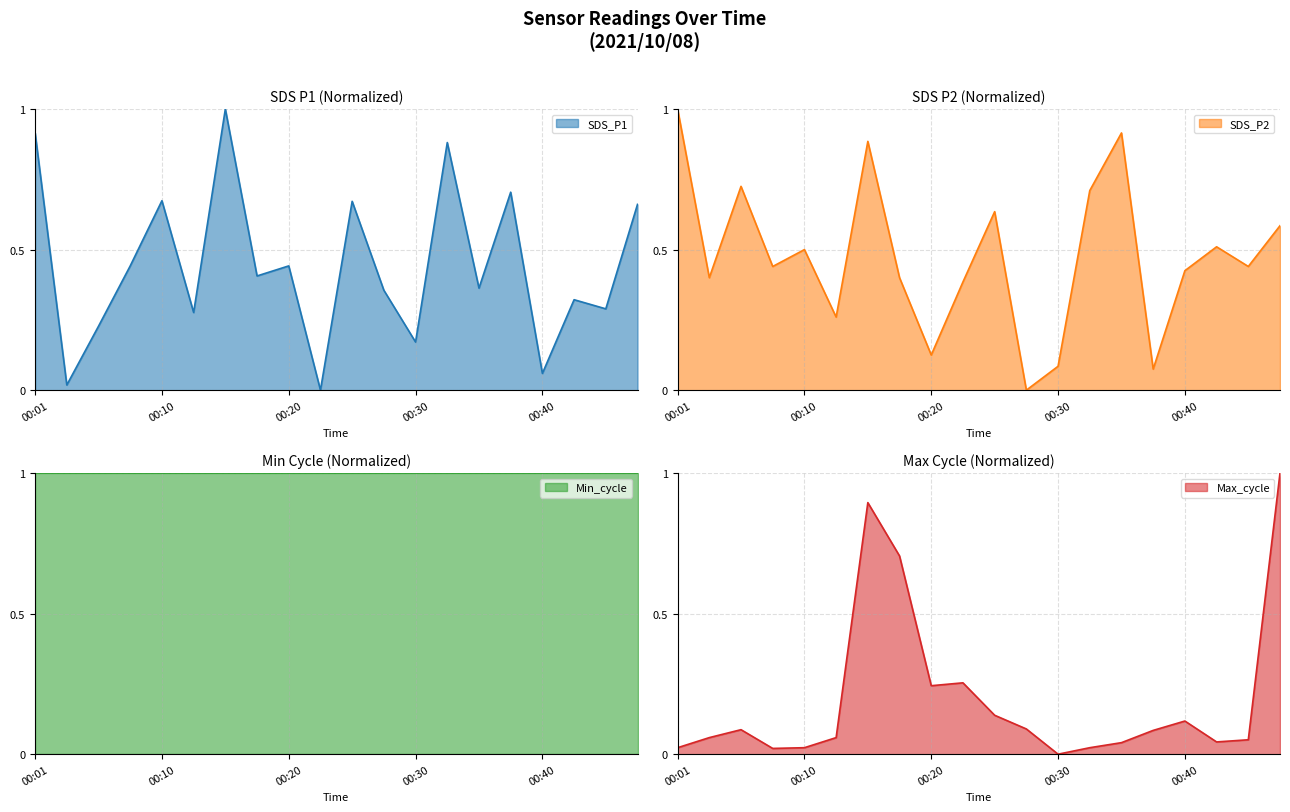

What is the maximum value for SDS_P1?

1.0